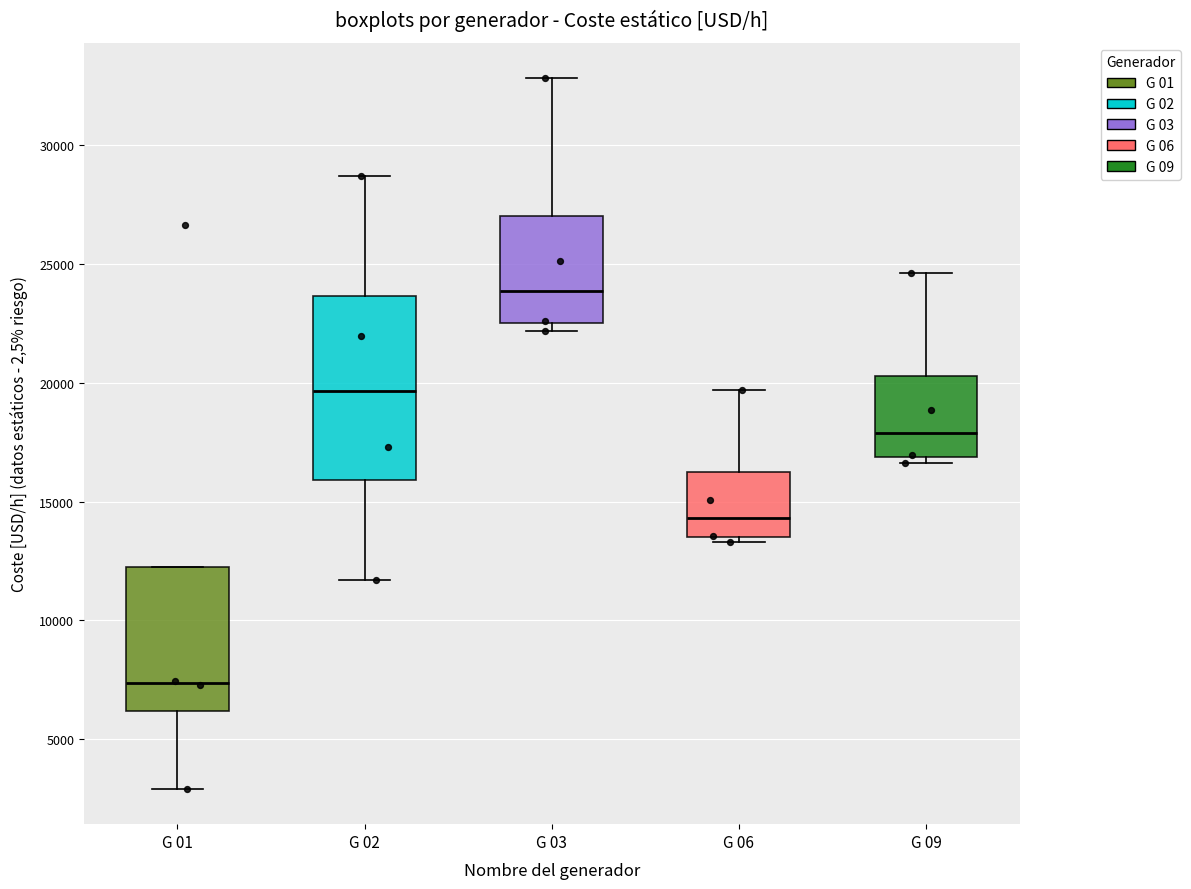

Which box is the tallest, from its lower edge to its upper edge?

G 02